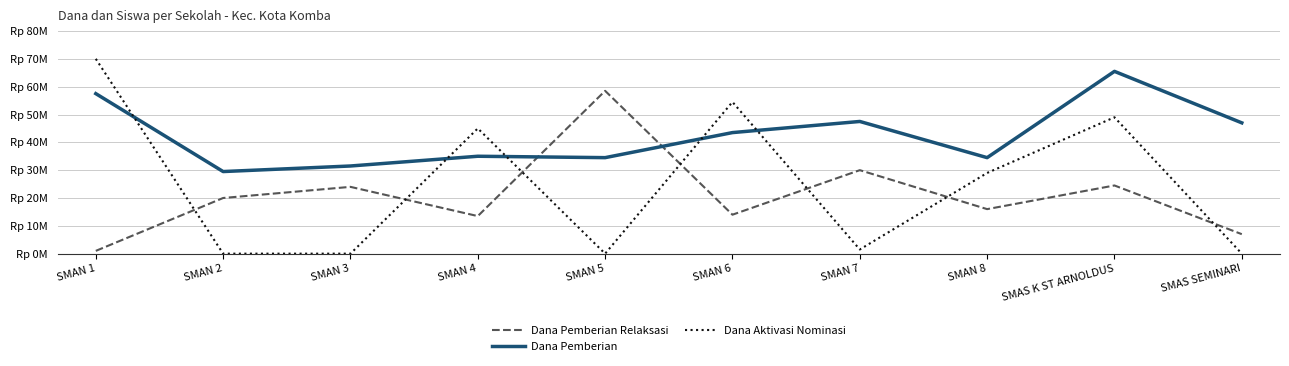

Is this an area chart (filled region under the line)?

No